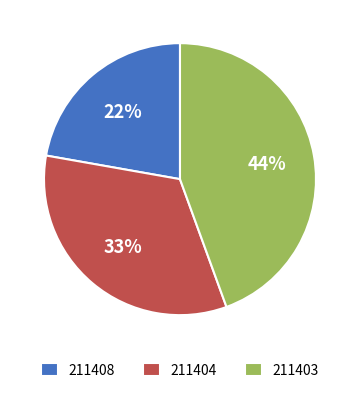

To the nearest percent, what percentage of the pie is 211404?

33%